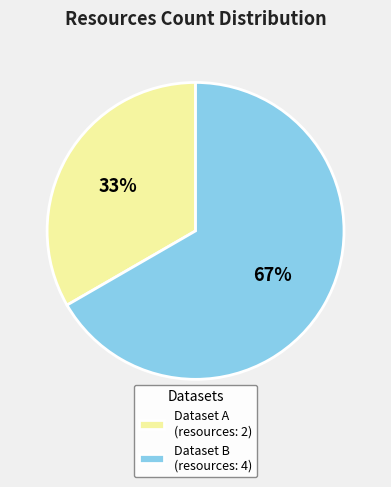

To the nearest percent, what is the combined percentage of Dataset A (resources: 2) and Dataset B (resources: 4)?

100%